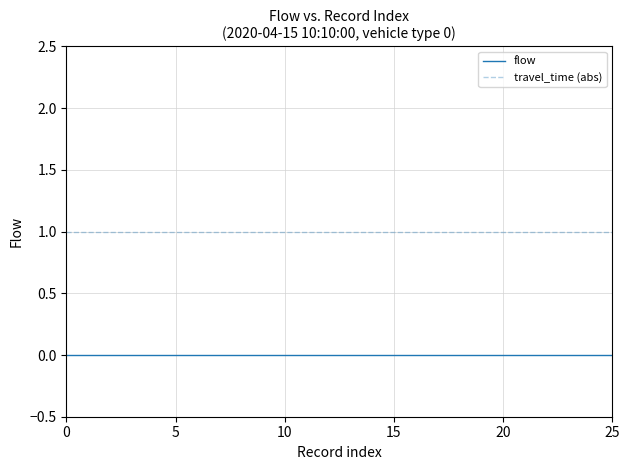

What is the maximum value shown in the chart?

1